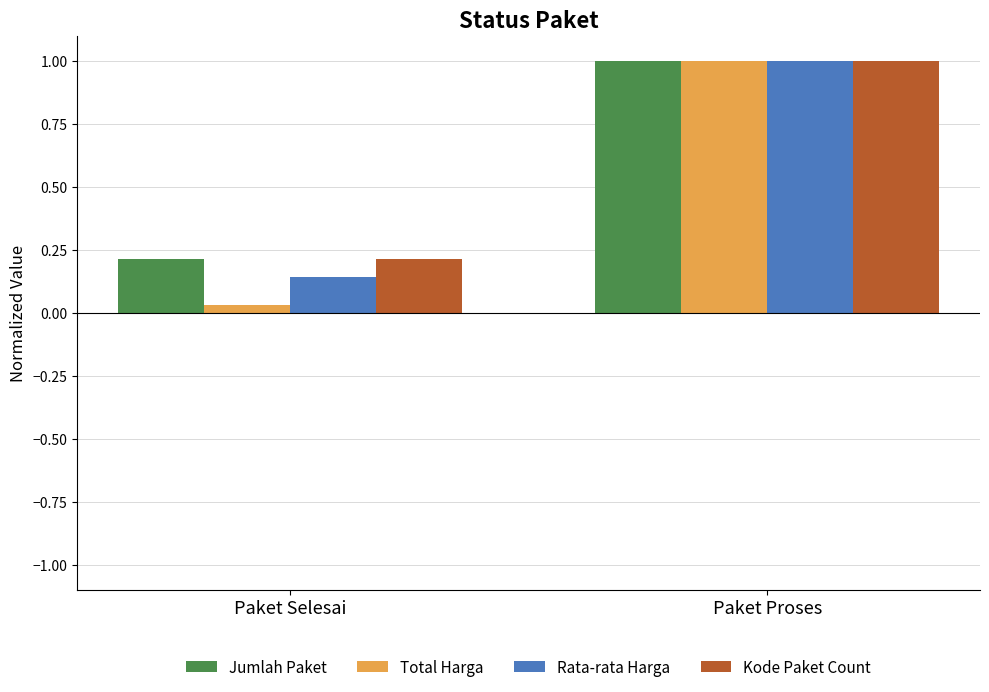

Does the chart contain any negative values?

No